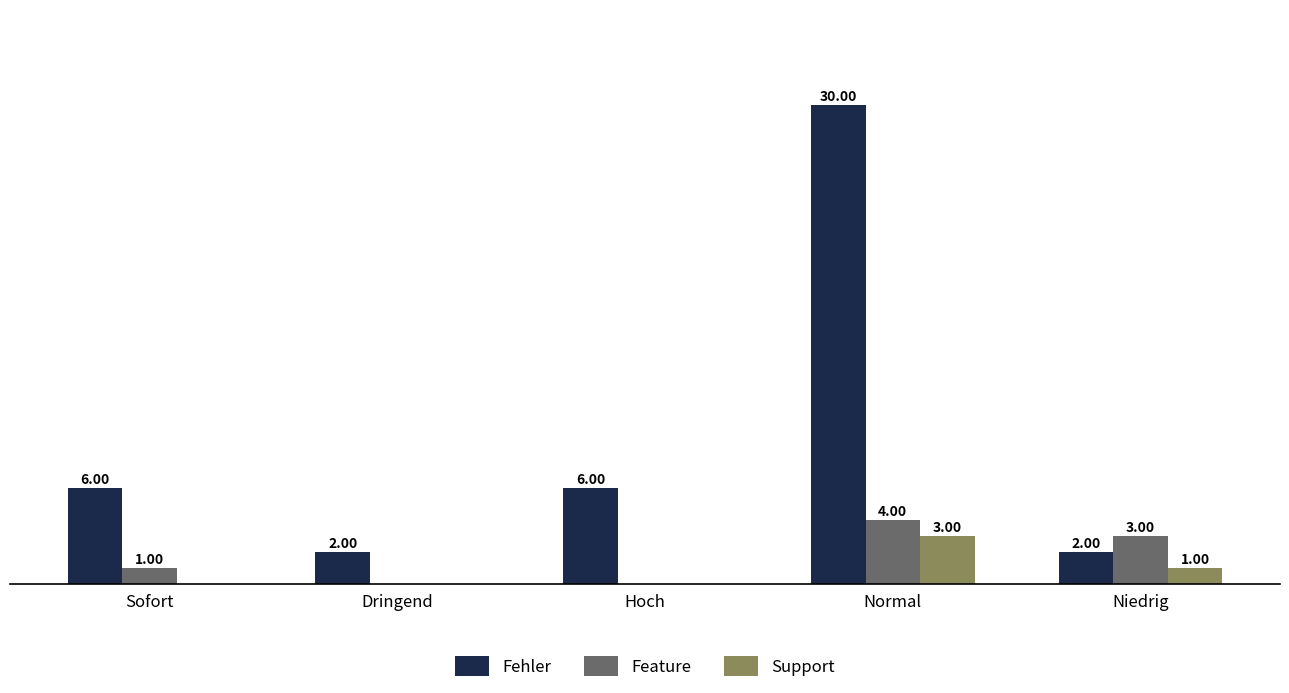

Which series has the largest total across all categories?

Fehler